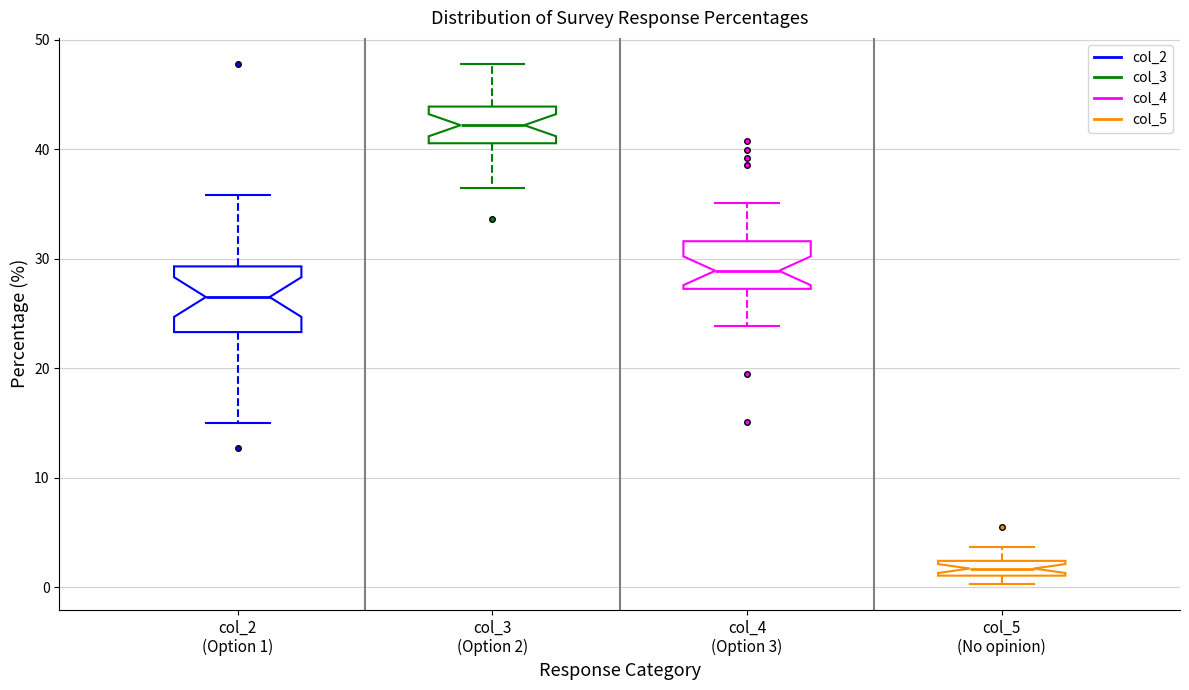

Where does the lower whisker of the box for col_3 (Option 2) end on the y-axis? The values are not printed on the chart, so give them approximately, as read against the axis.

37